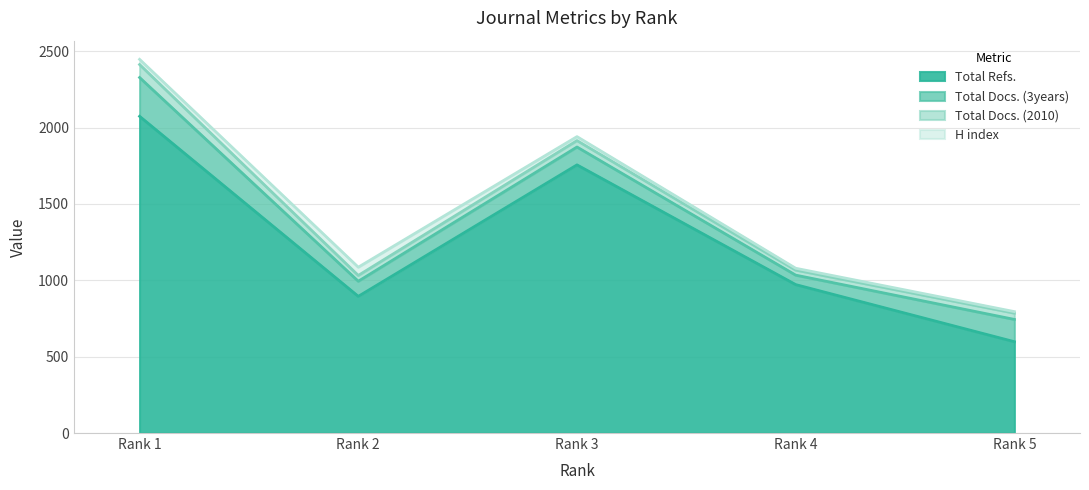

True or false: Total Docs. (2010) and Total Refs. cross at least once.

False